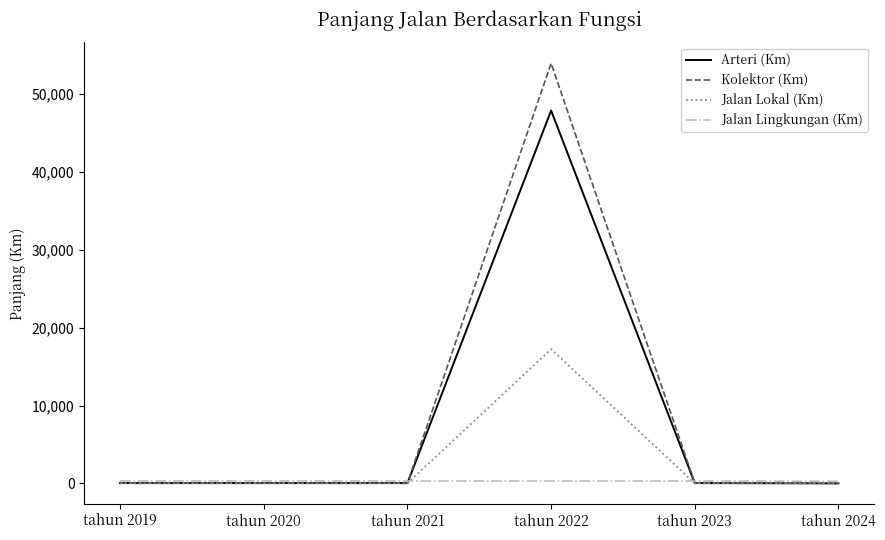

Is it true that Jalan Lokal (Km) equals 17.0 at tahun 2019?

True